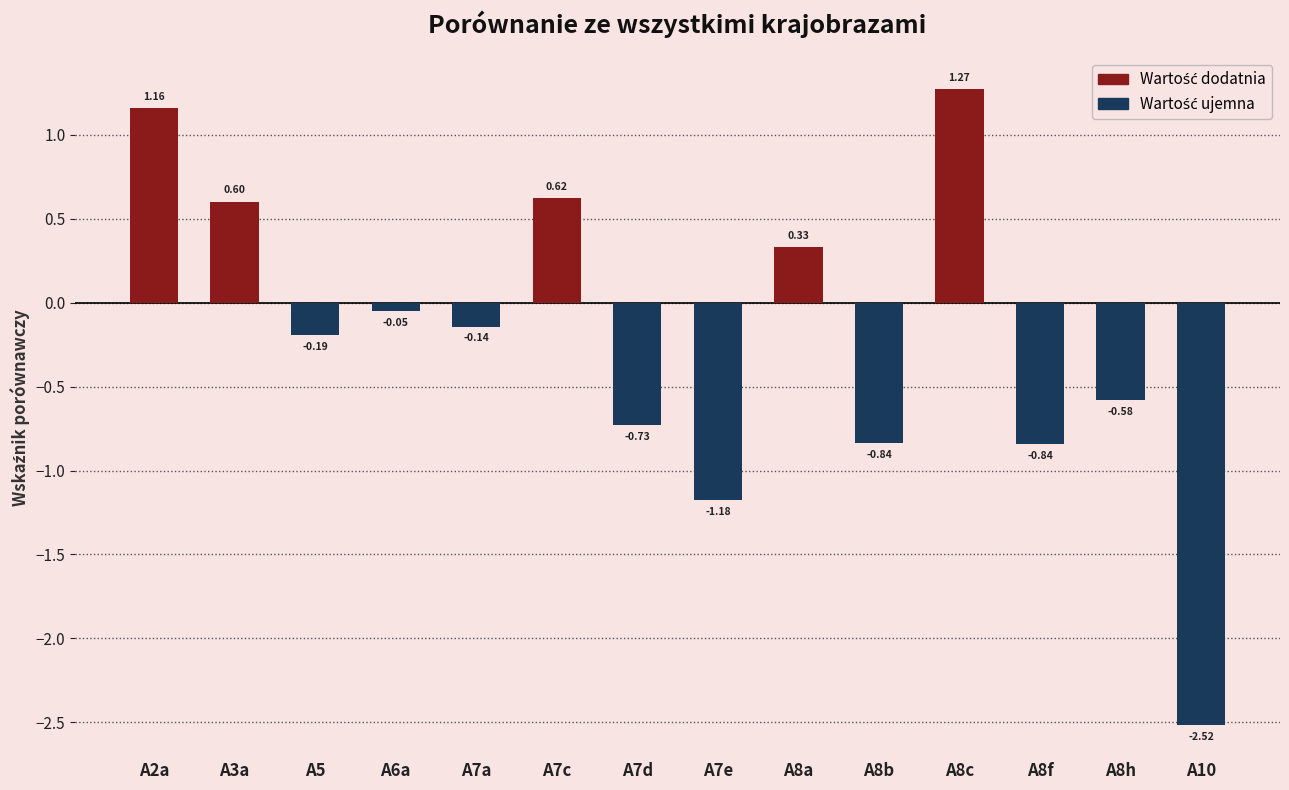

What is the change in value from A8c to A10?

-3.8